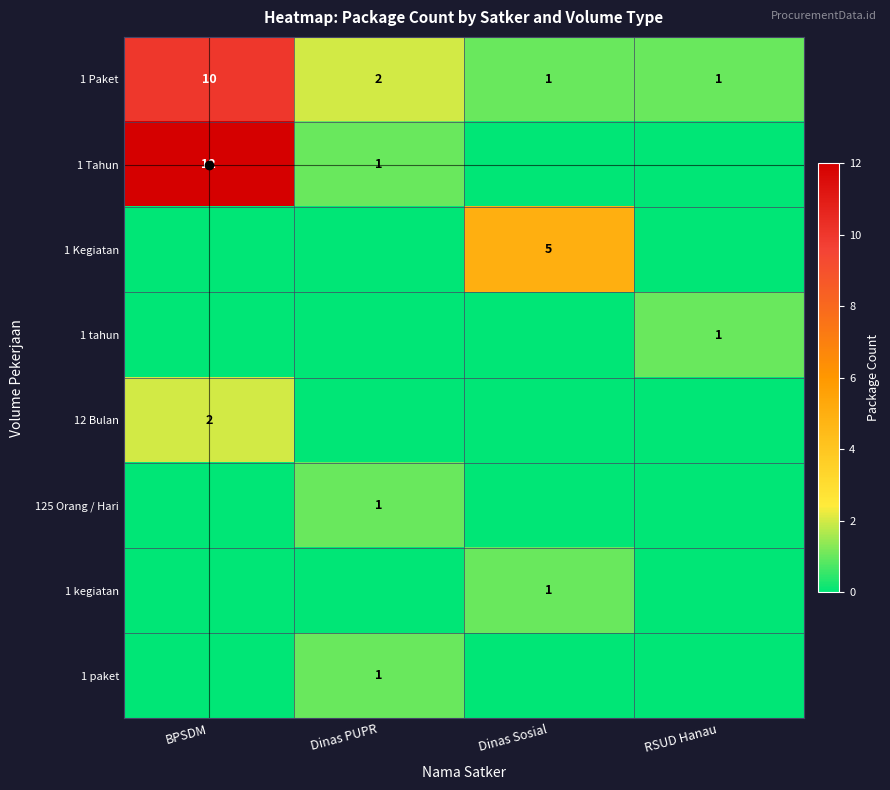

The 1 paket series shows 2 at Dinas PUPR. True or false?

False